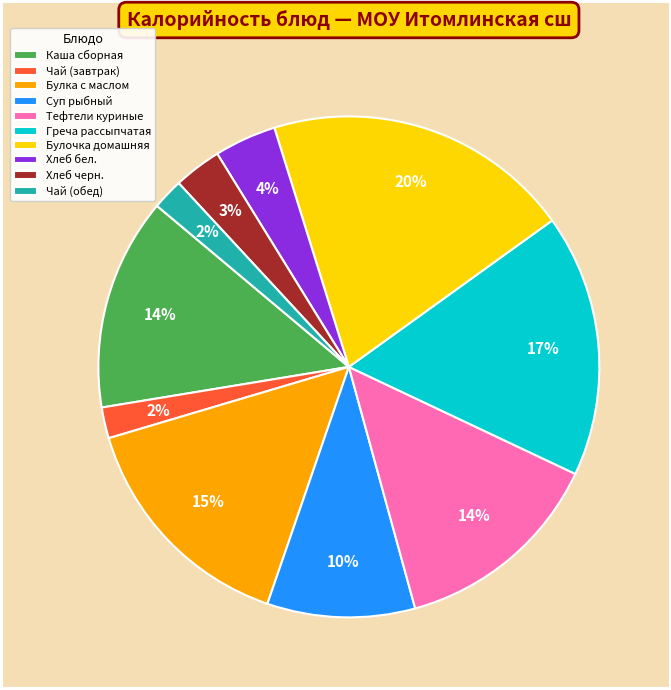

What percentage is the Булка с маслом slice, to the nearest percent?

15%